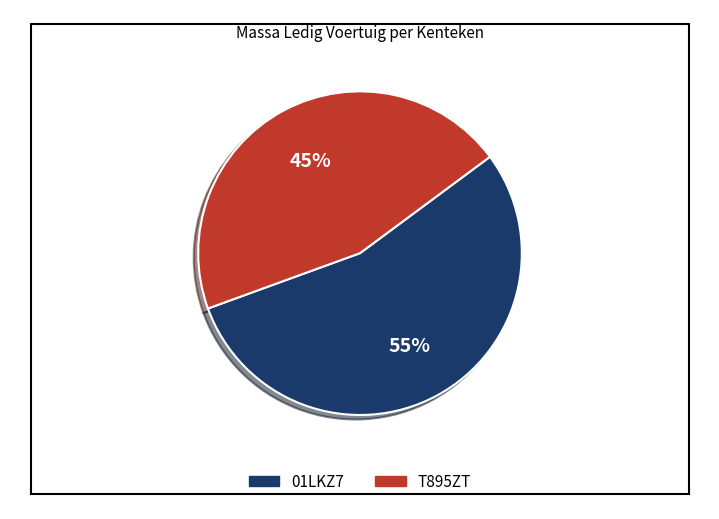

Which category has the smallest portion of the pie?

T895ZT